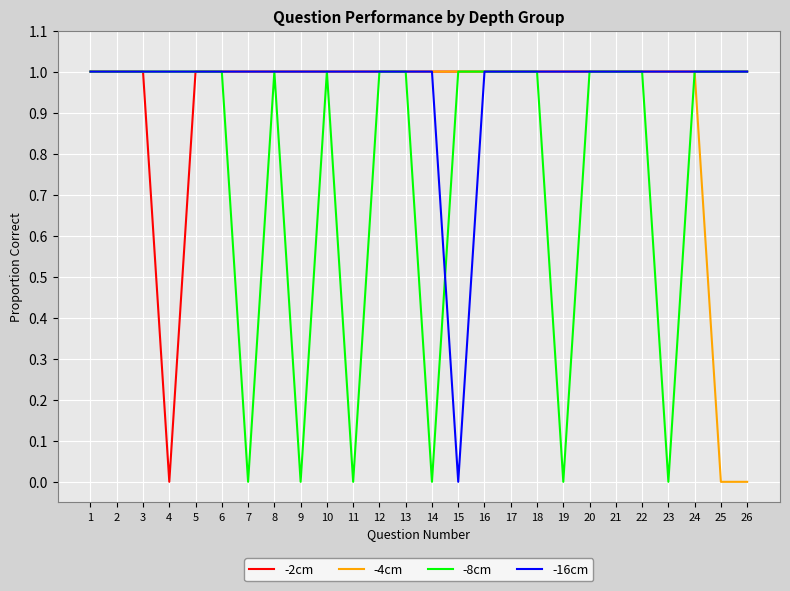

Reading left to right, transcribe all the data shown in this chart.

-2cm: 1=1	2=1	3=1	4=0	5=1	6=1	7=1	8=1	9=1	10=1	11=1	12=1	13=1	14=1	15=1	16=1	17=1	18=1	19=1	20=1	21=1	22=1	23=1	24=1	25=1	26=1
-4cm: 1=1	2=1	3=1	4=1	5=1	6=1	7=1	8=1	9=1	10=1	11=1	12=1	13=1	14=1	15=1	16=1	17=1	18=1	19=1	20=1	21=1	22=1	23=1	24=1	25=0	26=0
-8cm: 1=1	2=1	3=1	4=1	5=1	6=1	7=0	8=1	9=0	10=1	11=0	12=1	13=1	14=0	15=1	16=1	17=1	18=1	19=0	20=1	21=1	22=1	23=0	24=1	25=1	26=1
-16cm: 1=1	2=1	3=1	4=1	5=1	6=1	7=1	8=1	9=1	10=1	11=1	12=1	13=1	14=1	15=0	16=1	17=1	18=1	19=1	20=1	21=1	22=1	23=1	24=1	25=1	26=1